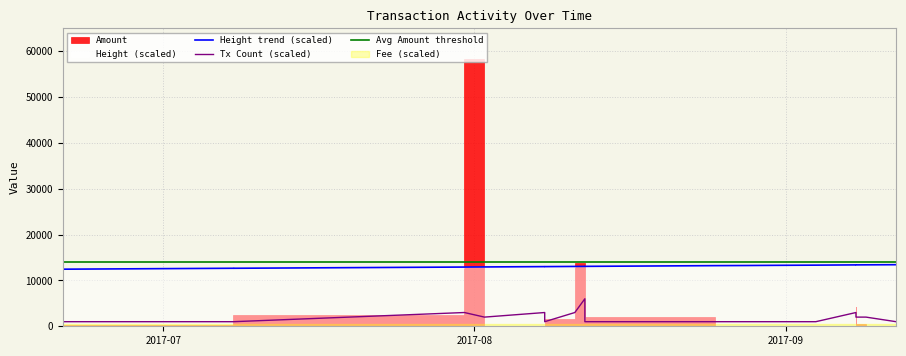

Reading left to right, extract all data points from this chart.

Height: 12450.3	12652.0	12649.9	12917.3	12939.8	13011.5	13010.9	13049.6	13064.0	13067.3	13224.3	13250.2	13290.2	13333.8	13386.7	13386.6	13399.4	13427.7
Tx Count: 1000.0	1000.0	1000.0	3000.0	2000.0	3000.0	1000.0	3000.0	6000.0	1000.0	1000.0	1000.0	1000.0	1000.0	3000.0	2000.0	2000.0	1000.0